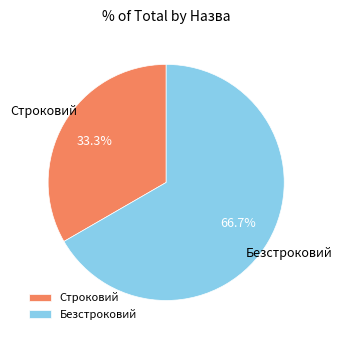

To the nearest percent, what percentage of the pie is Безстроковий?

67%